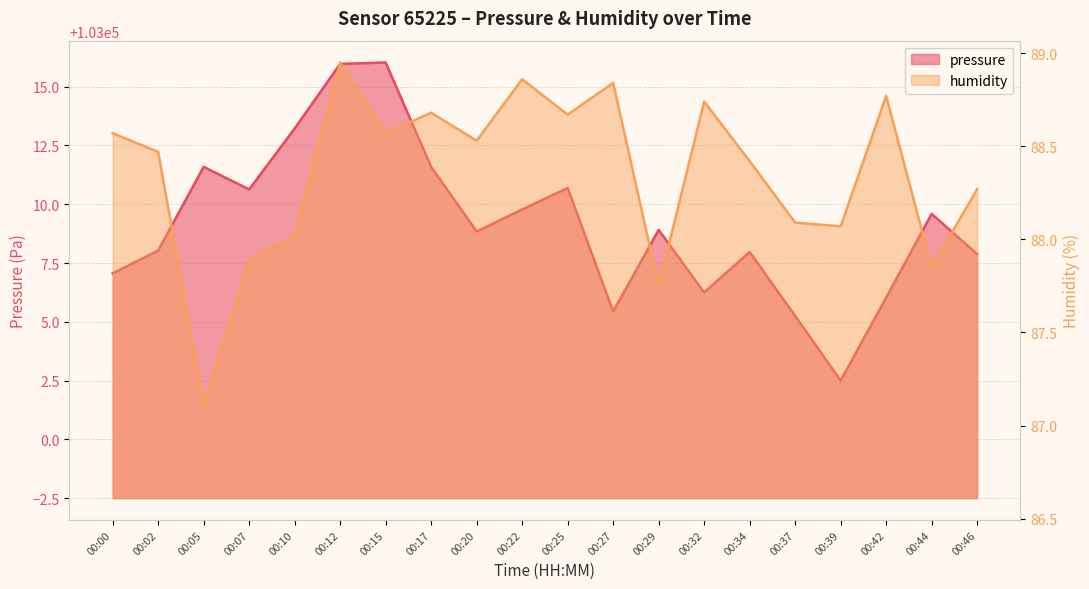

The humidity series shows 133.5 at 00:27. True or false?

False